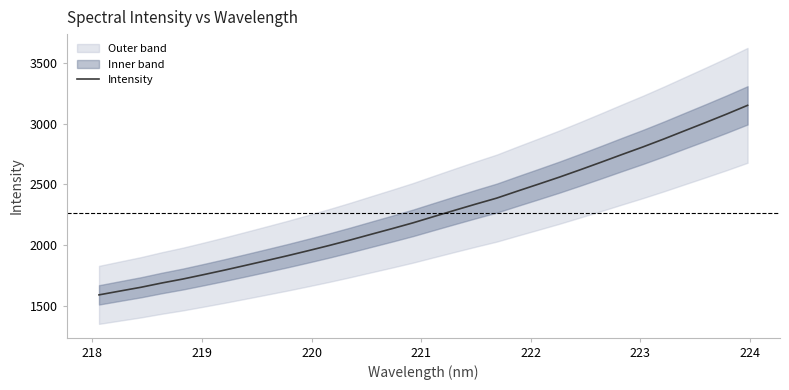

What is the minimum value for Intensity?

1591.0